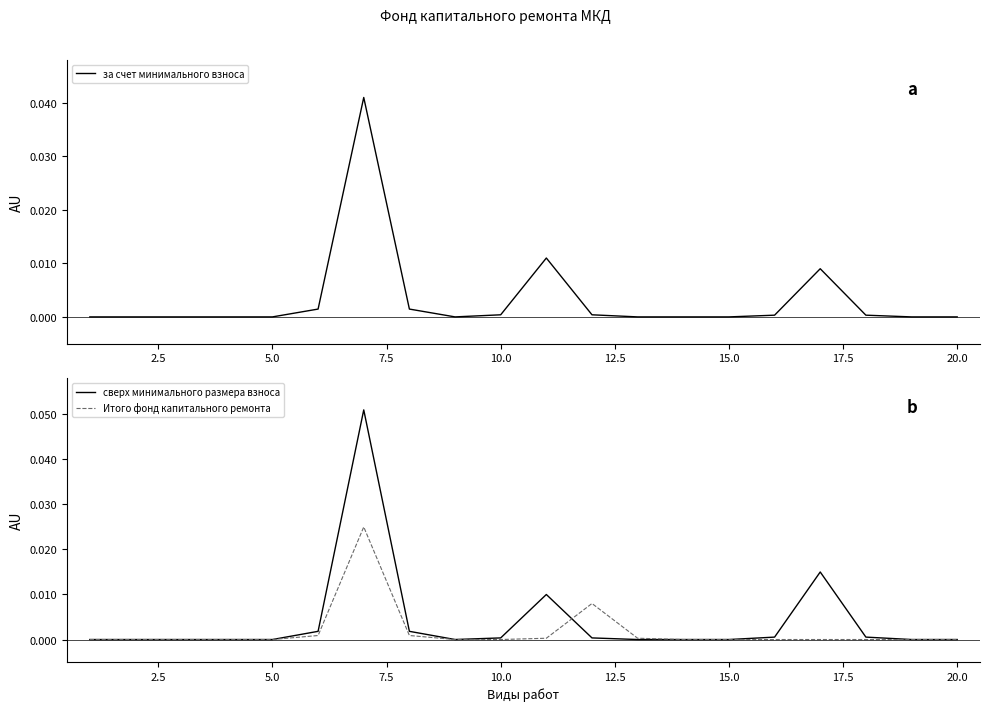

Which label corresponds to the smallest value in the chart?

20.0